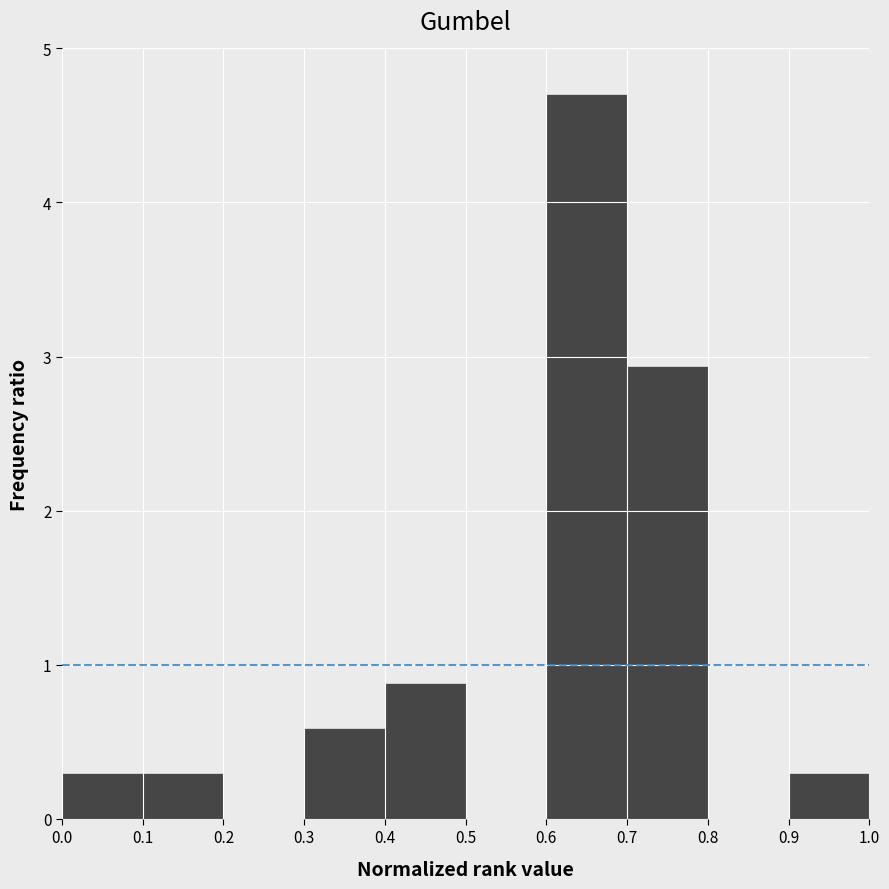

How tall is the bar that spans 0.0 to 0.1 on the x-axis? The values are not printed on the chart, so give them approximately, as read against the axis.

0.3